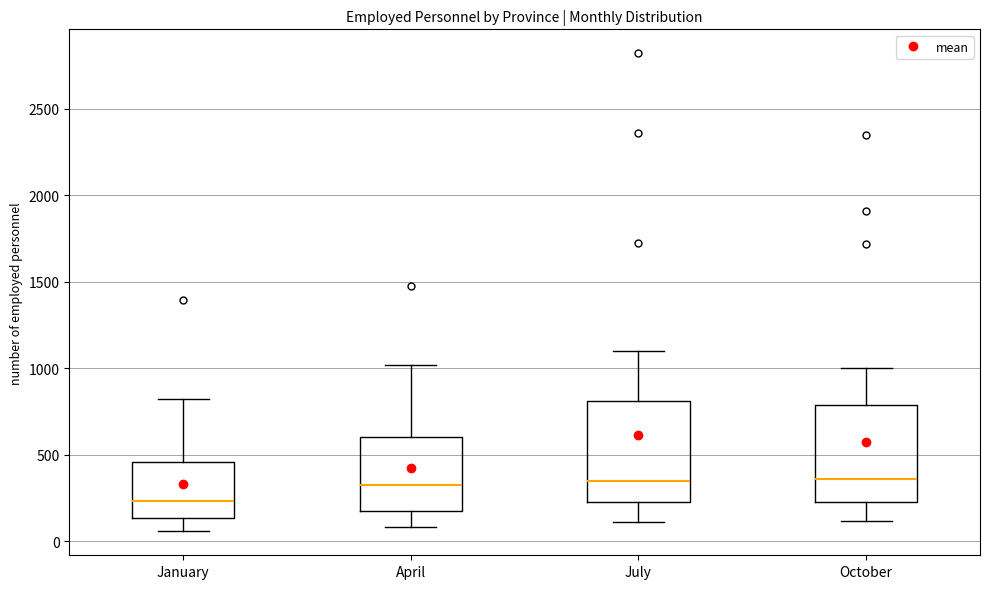

Reading left to right, read every box against the y-axis: the position of its median line, the range the box covers, and the ends of its whiskers. The values are not printed on the chart, so give them approximately, as read against the axis.

January: median 250, box 150 to 450, whiskers 50 to 800
April: median 300, box 150 to 600, whiskers 100 to 1000
July: median 350, box 200 to 800, whiskers 100 to 1100
October: median 350, box 200 to 800, whiskers 100 to 1000